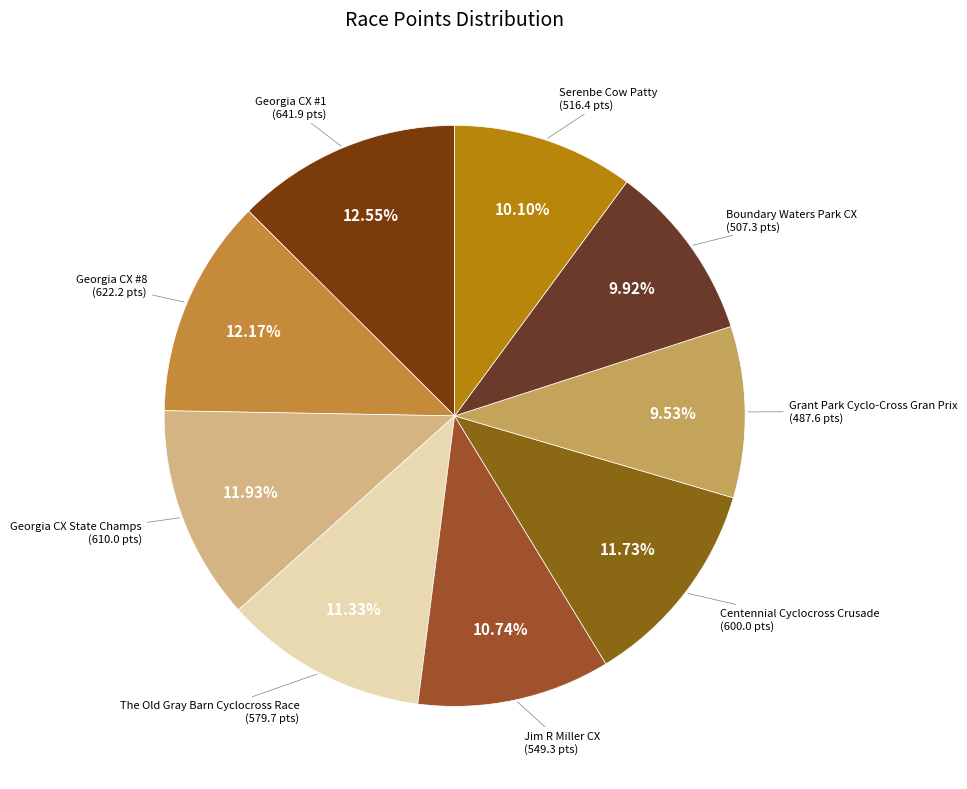

How many segments does this pie chart have?

9